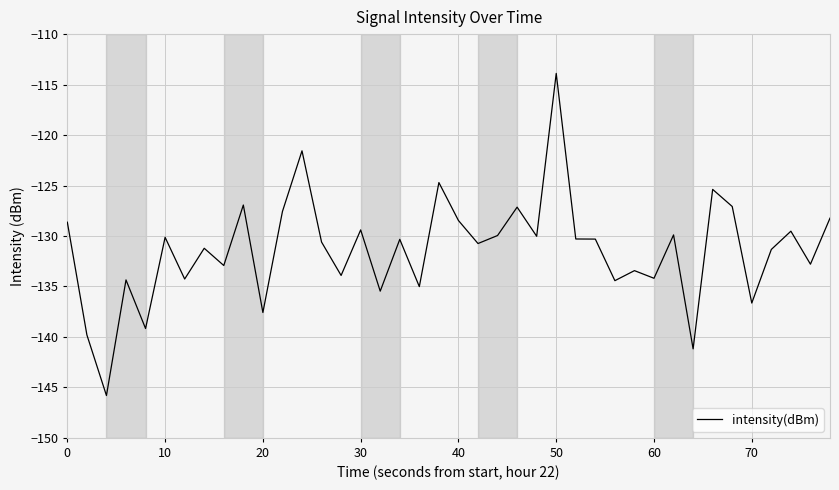

What is the difference between the maximum and minimum values?

31.9